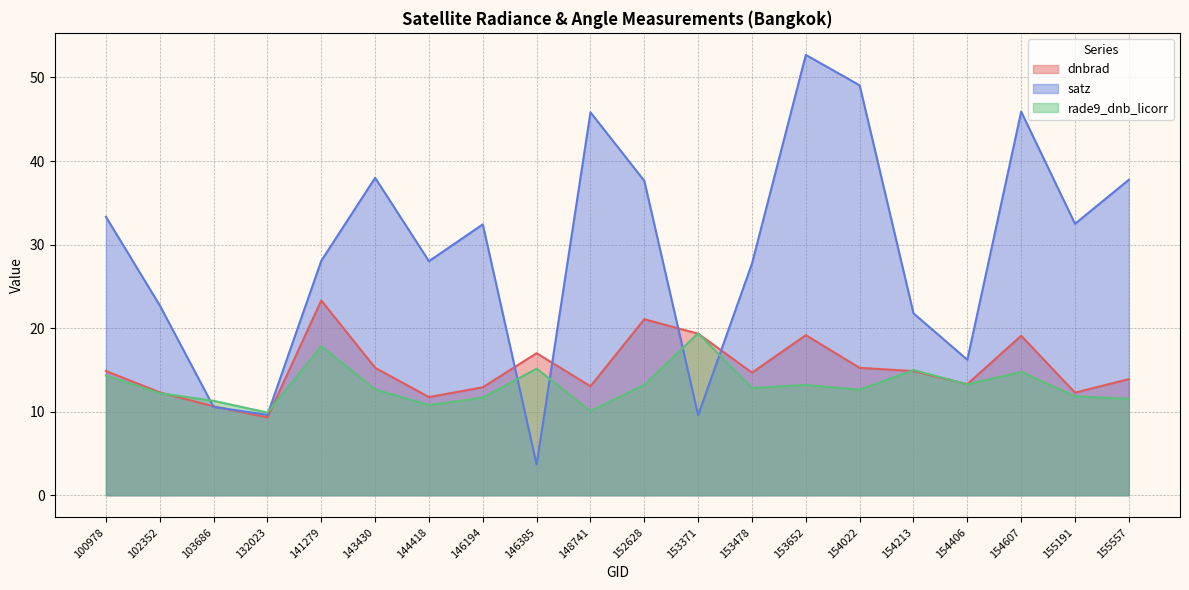

What is the sum of all satz values?

583.1